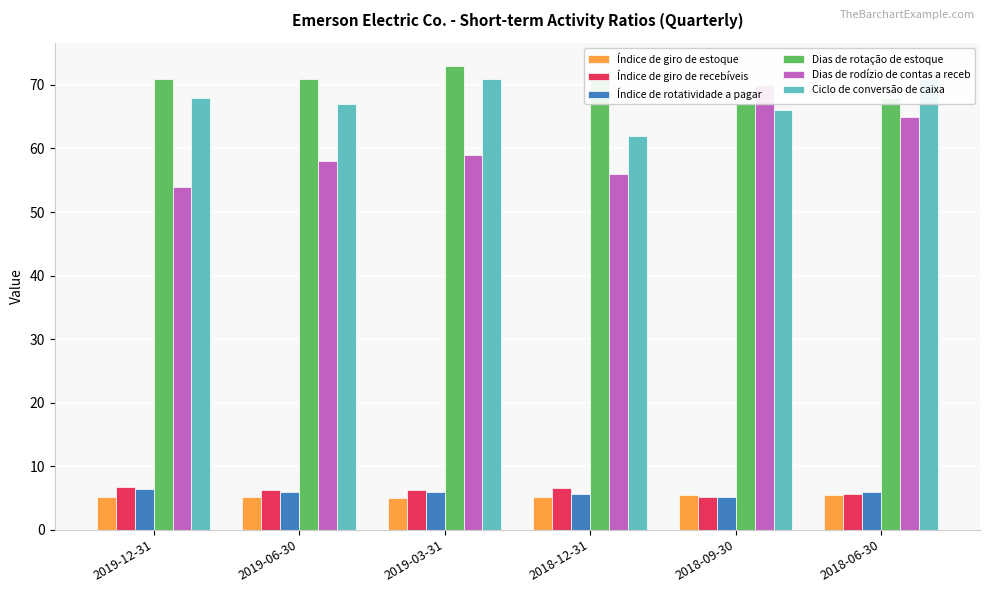

What is the greatest value displayed?

73.0